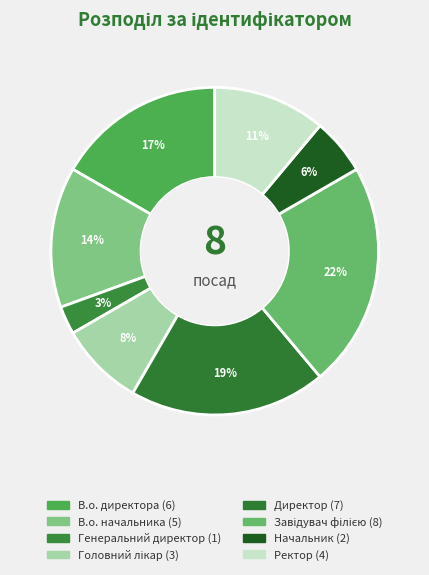

To the nearest percent, what is the average slice percentage?

12%